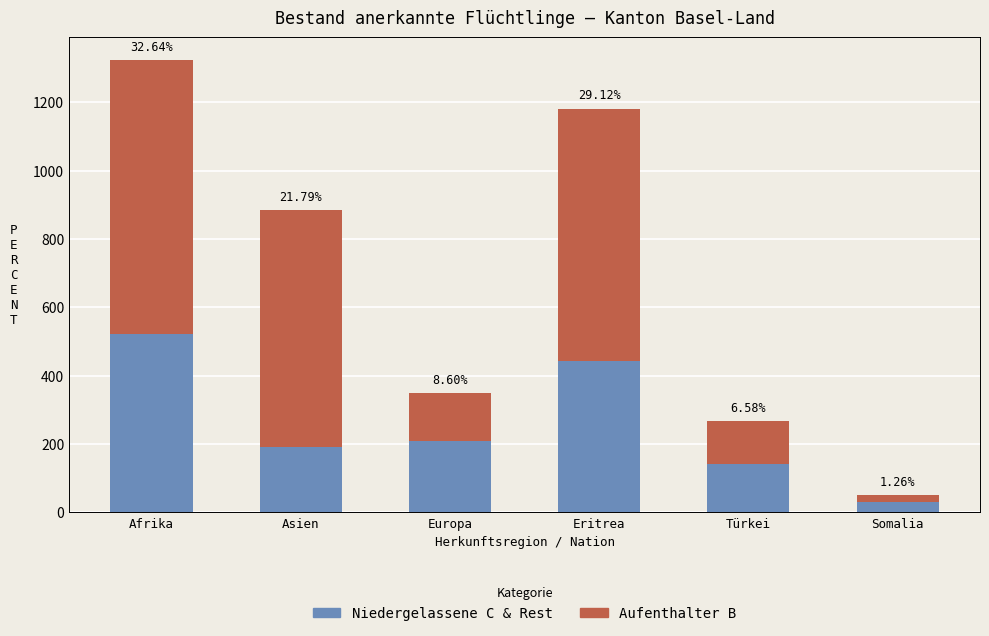

How many bars are there in total?

6